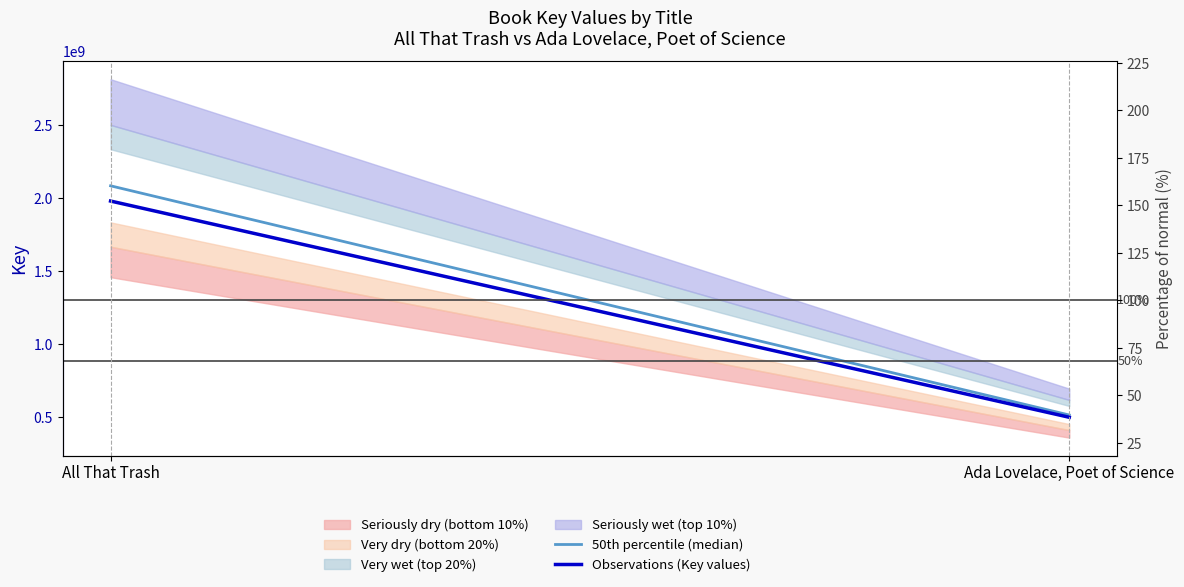

Between All That Trash and Ada Lovelace, Poet of Science, which series saw the biggest shift?

50th percentile (median)